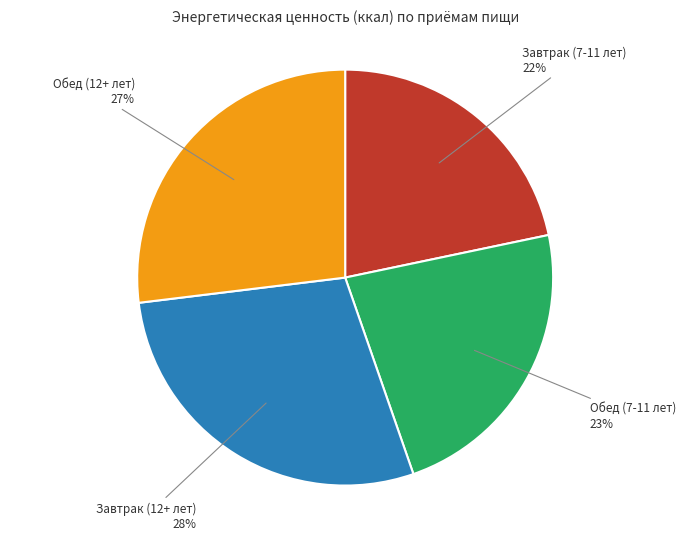

Which slice is the largest?

Завтрак (12+ лет)